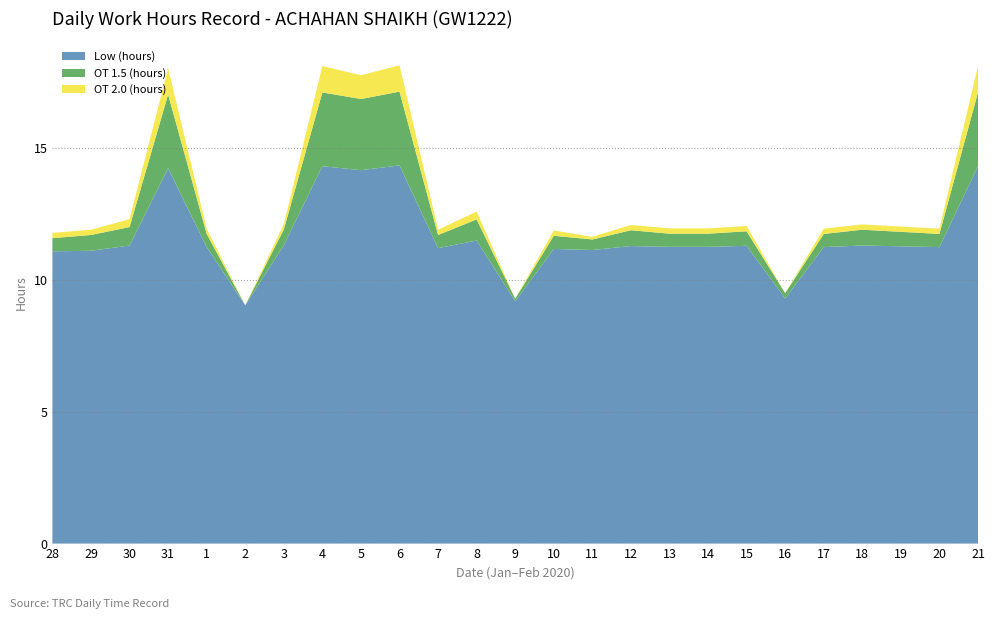

Reading left to right, what are all the values shown in this chart?

Low (hours): 11.1	11.1	11.3	14.2	11.2	9.0	11.3	14.3	14.2	14.3	11.2	11.5	9.2	11.2	11.1	11.3	11.3	11.3	11.3	9.3	11.2	11.3	11.3	11.2	14.3
OT 1.5 (hours): 0.5	0.6	0.7	2.8	0.5	0.0	0.6	2.8	2.7	2.8	0.5	0.8	0.1	0.5	0.4	0.6	0.5	0.5	0.6	0.2	0.5	0.6	0.6	0.5	2.8
OT 2.0 (hours): 0.2	0.2	0.3	1.0	0.2	0.0	0.2	1.0	0.9	1.0	0.2	0.3	0.0	0.2	0.1	0.2	0.2	0.2	0.2	0.0	0.2	0.2	0.2	0.2	1.0